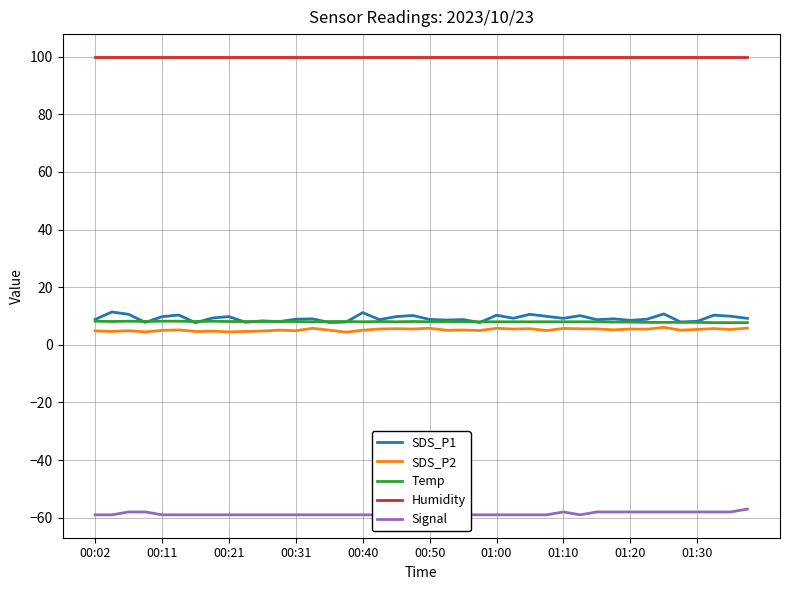

True or false: Humidity and SDS_P1 cross at least once.

False